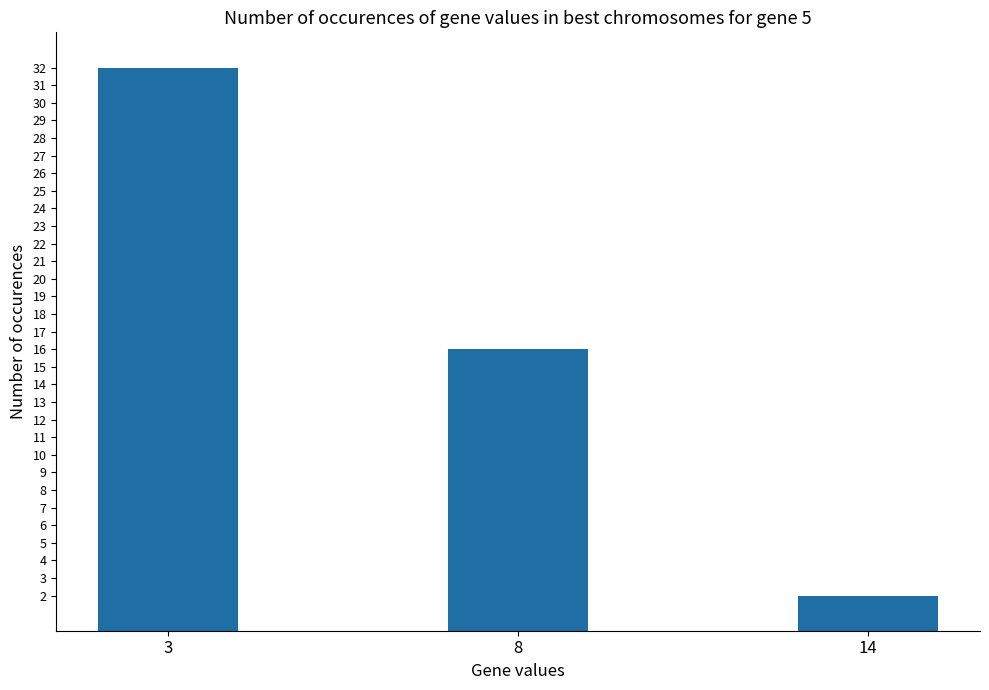

What is the value of the 2nd bar from the left?

16